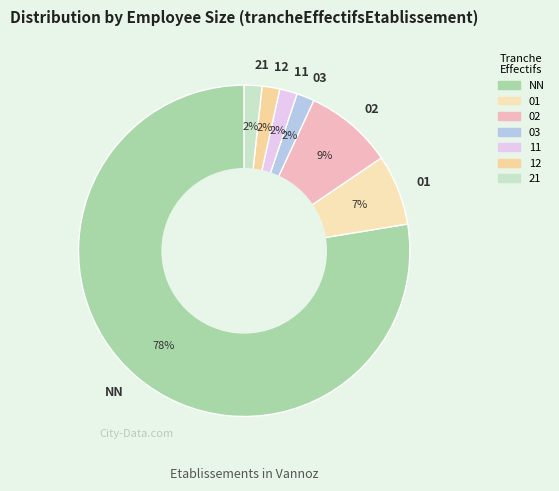

Approximately how many times larger is the value at 12 compared to 21?

1.0